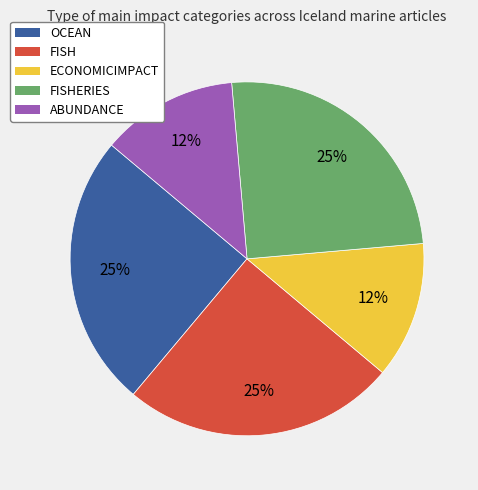

Is it true that OCEAN is 25% of the pie?

True